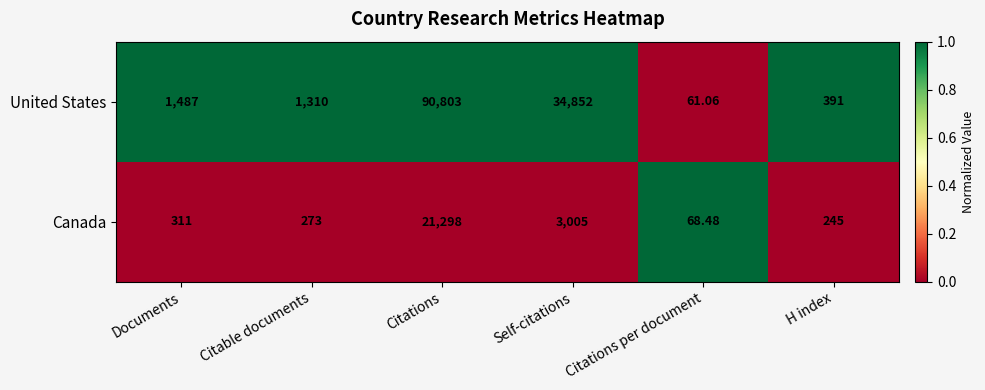

At which label is Canada closest to 10683?

Self-citations